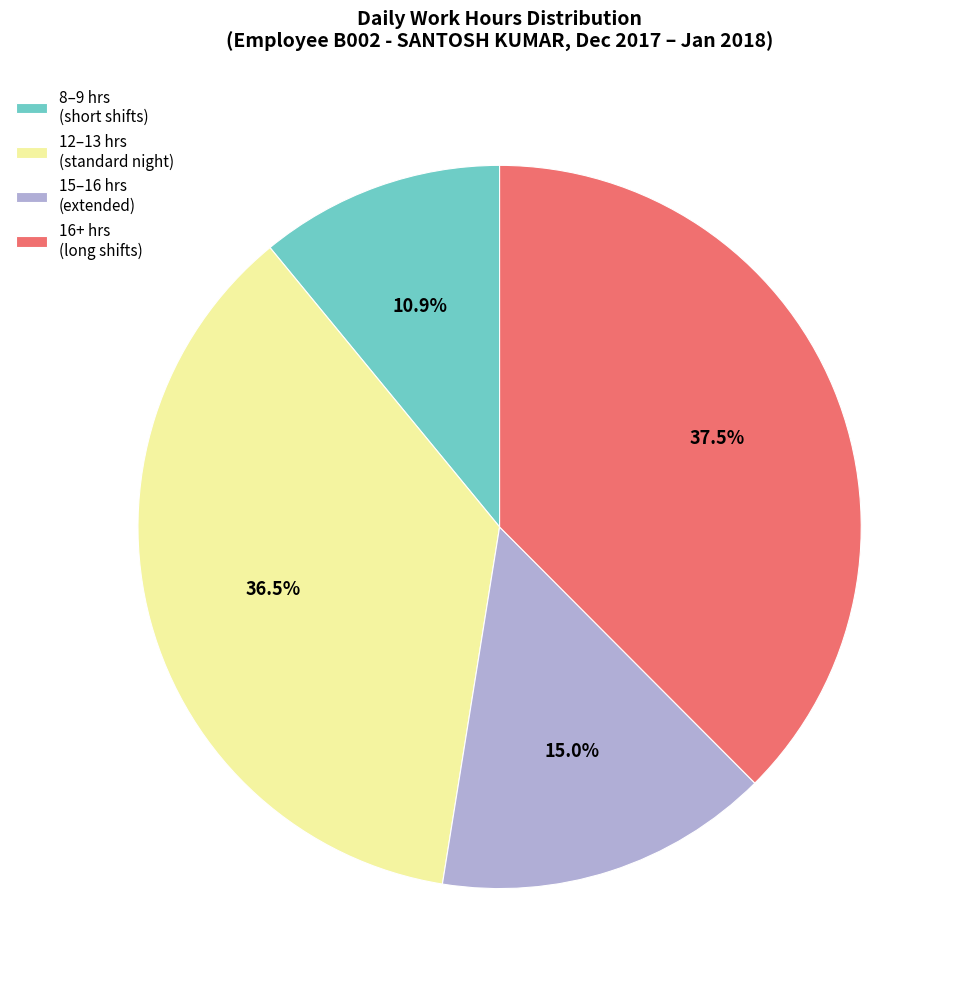

Does any single category account for the majority?

No